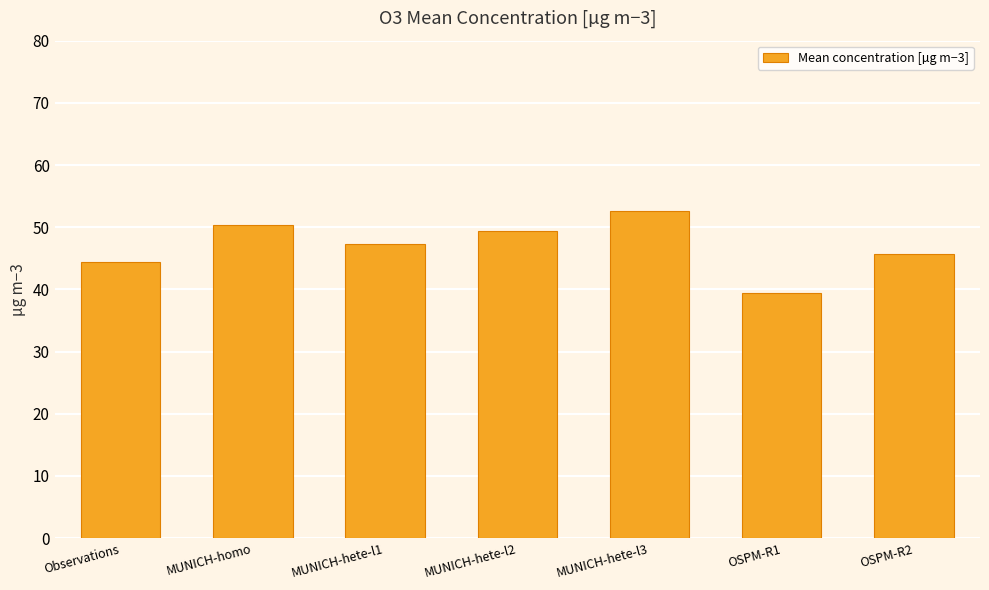

The value at OSPM-R2 is 45.8. True or false?

True